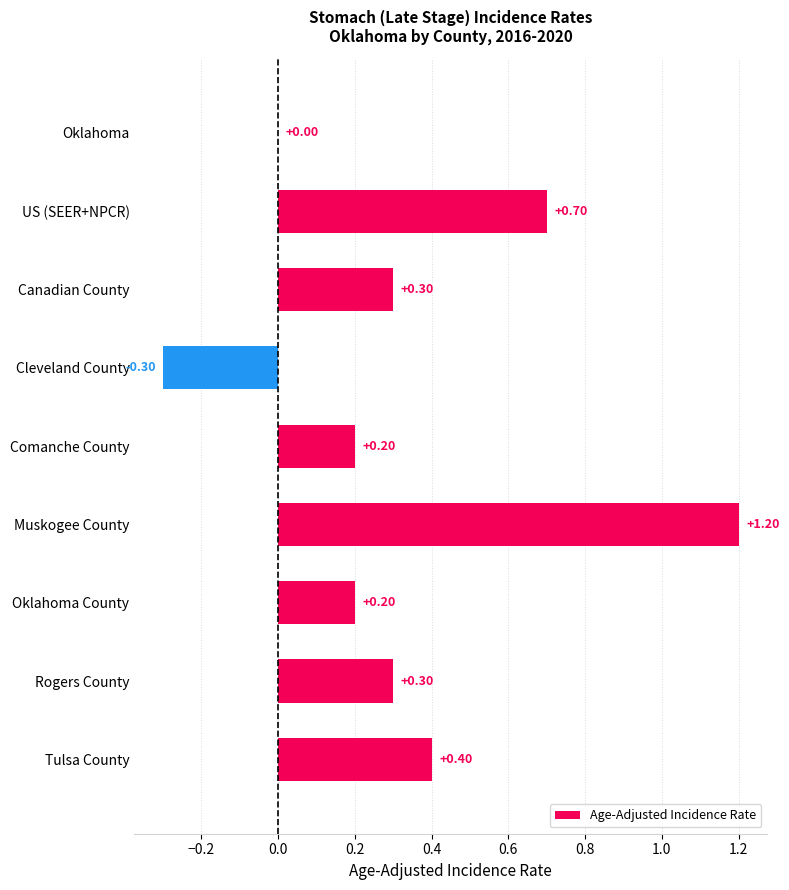

What is the greatest value displayed?

1.2